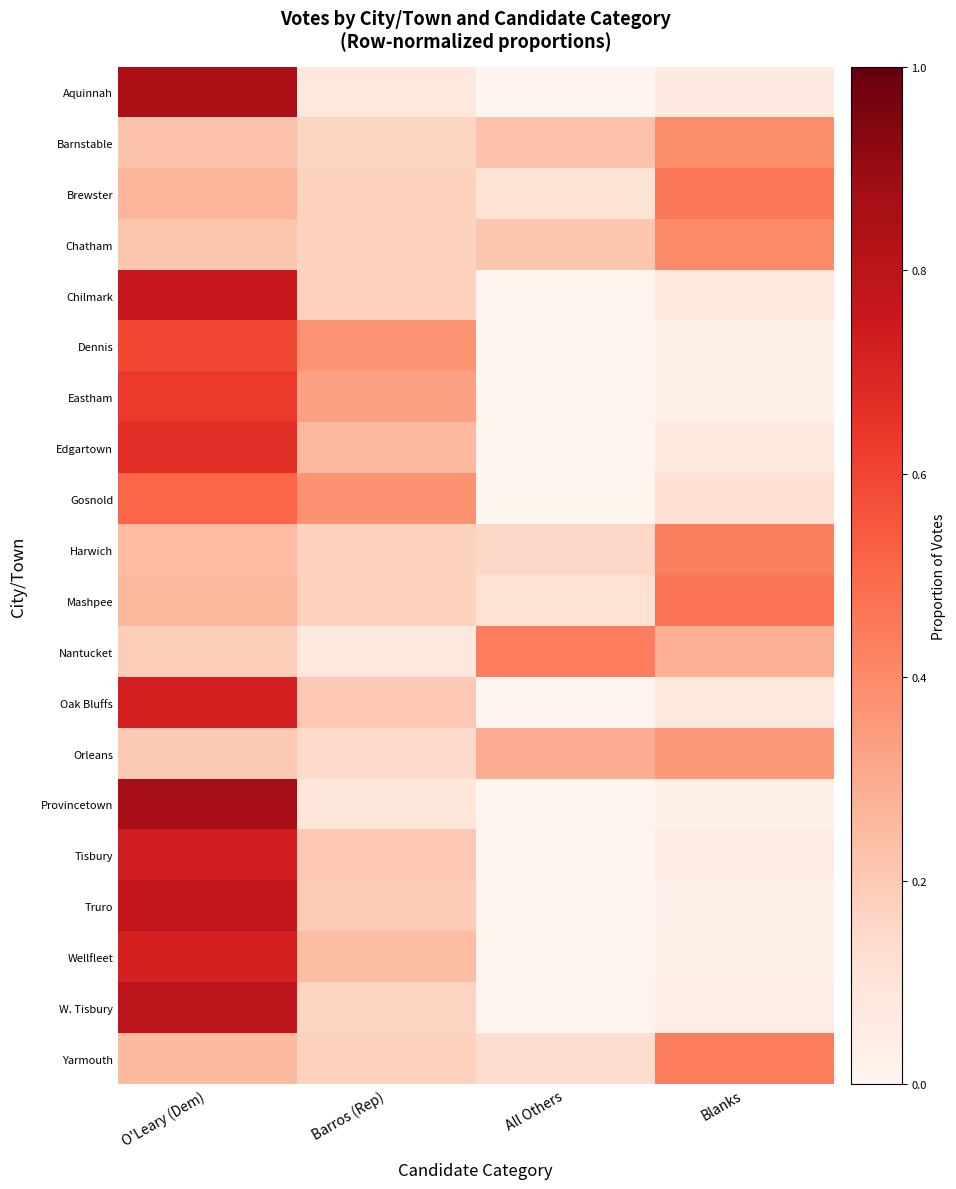

What is the difference between the highest and lowest values at All Others?

0.4